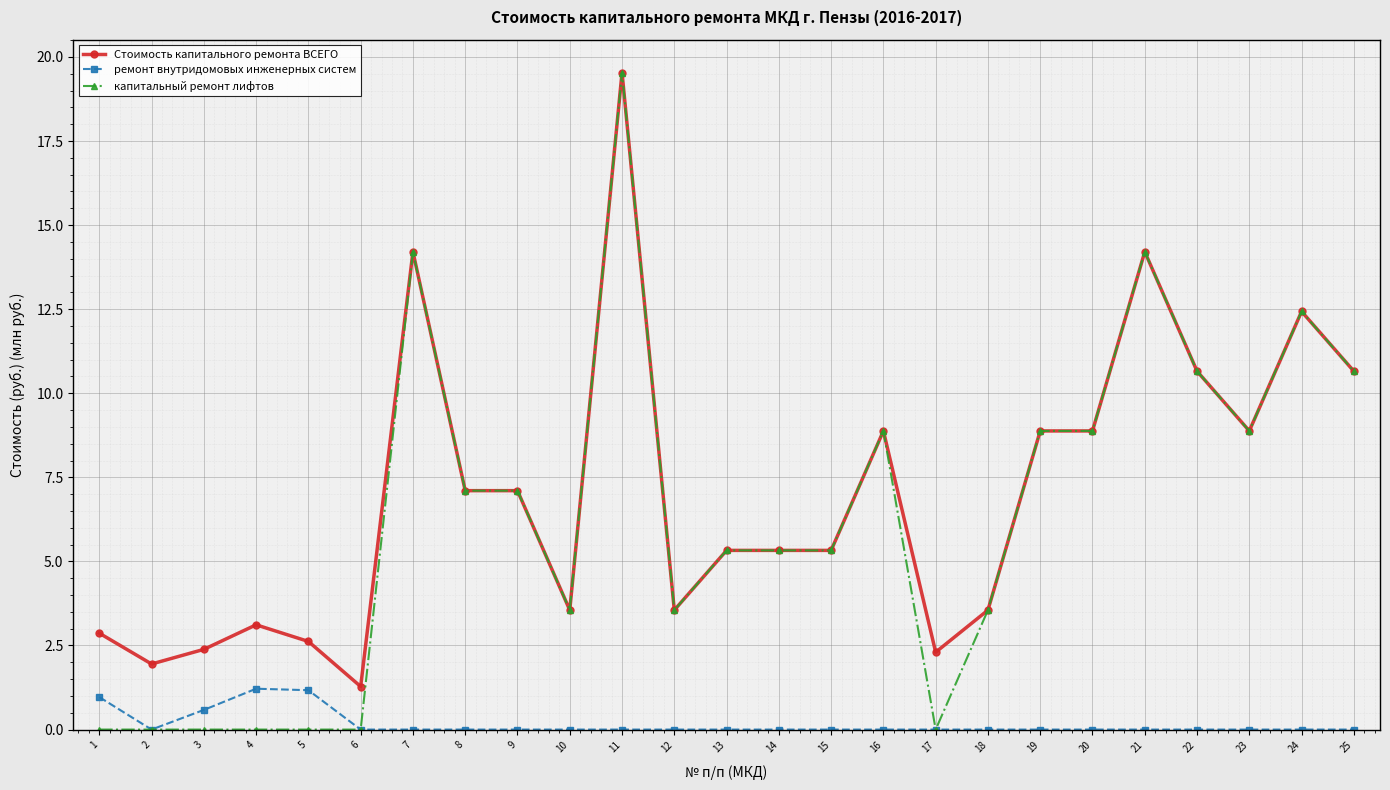

Which series has the widest spread of values?

капитальный ремонт лифтов